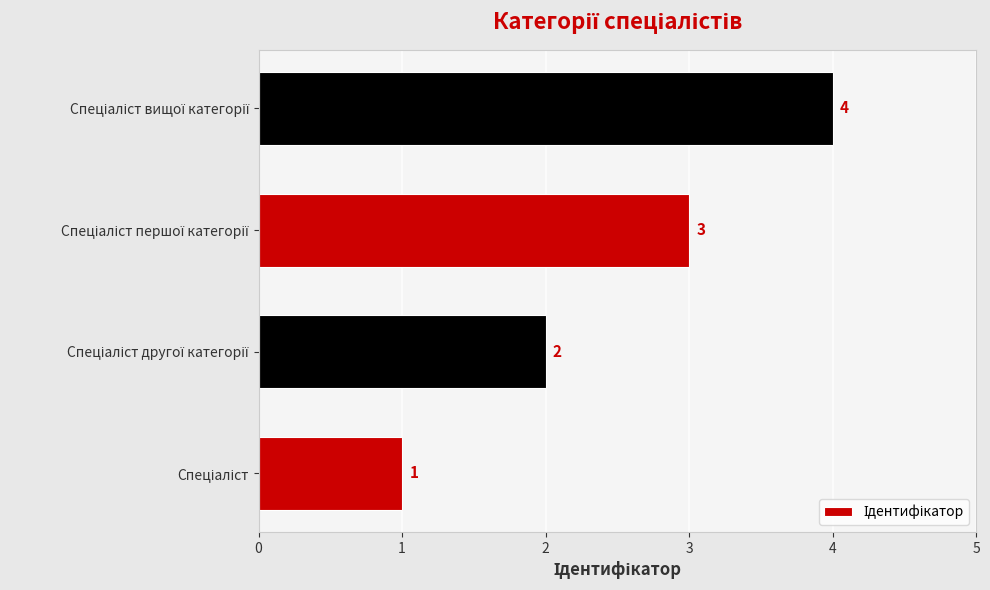

What is the difference between the maximum and minimum values?

3